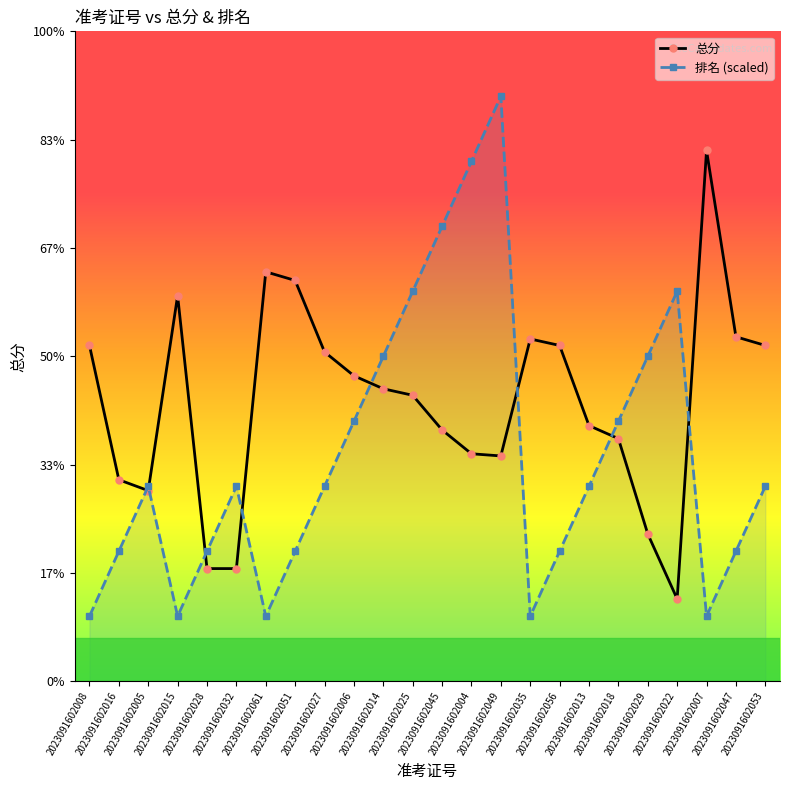

How many interior local valleys does the 总分 series have?

3